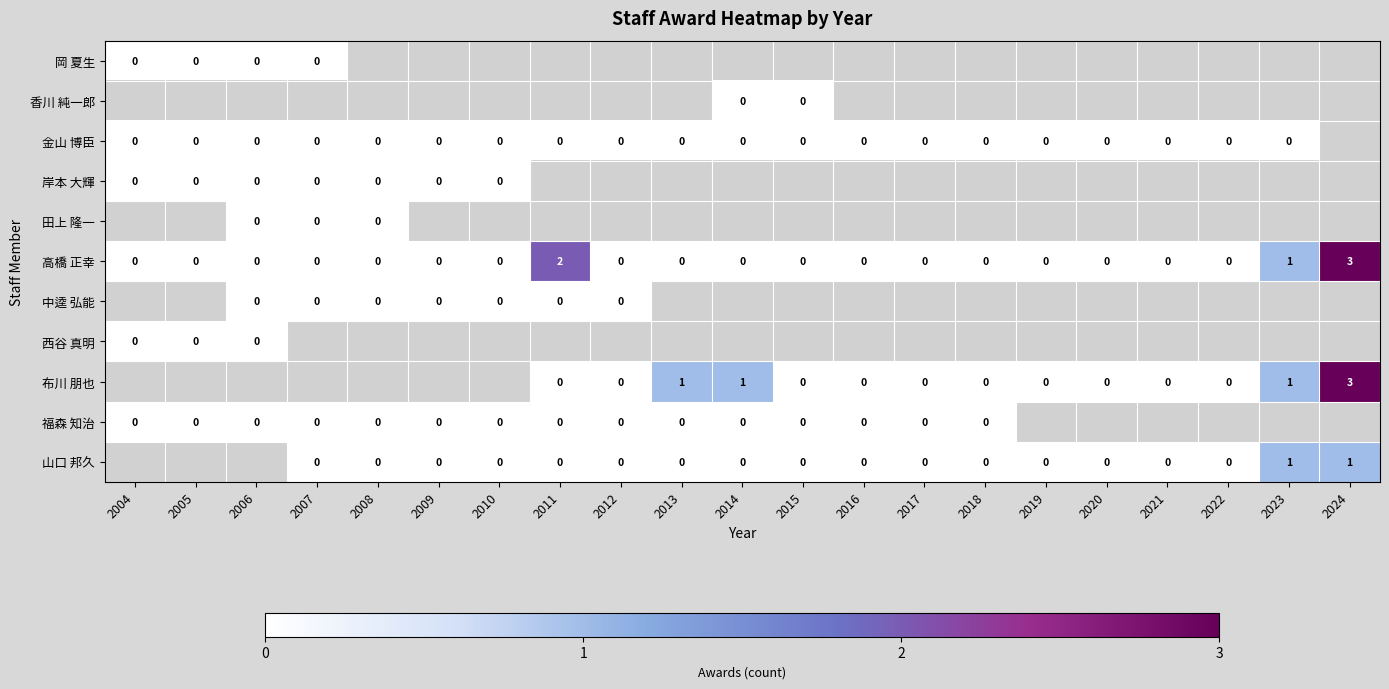

The value of 高橋 正幸 at 2005 is 0. True or false?

True